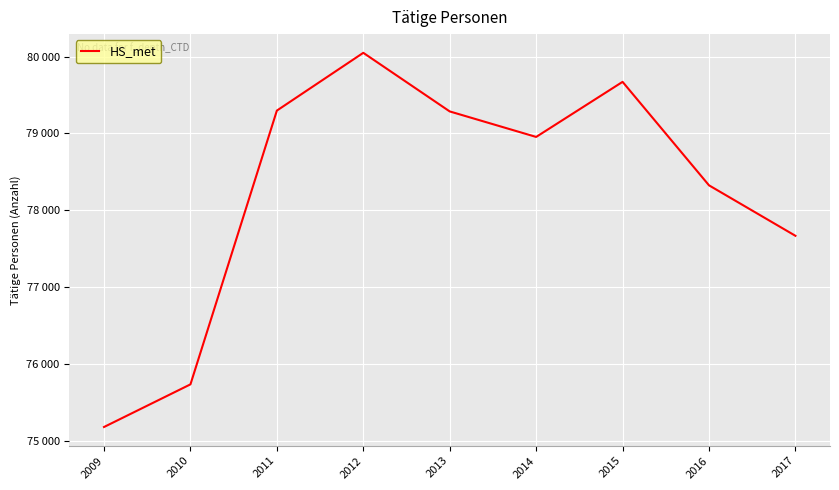

The chart shows a value of 78323 at 2016. True or false?

True